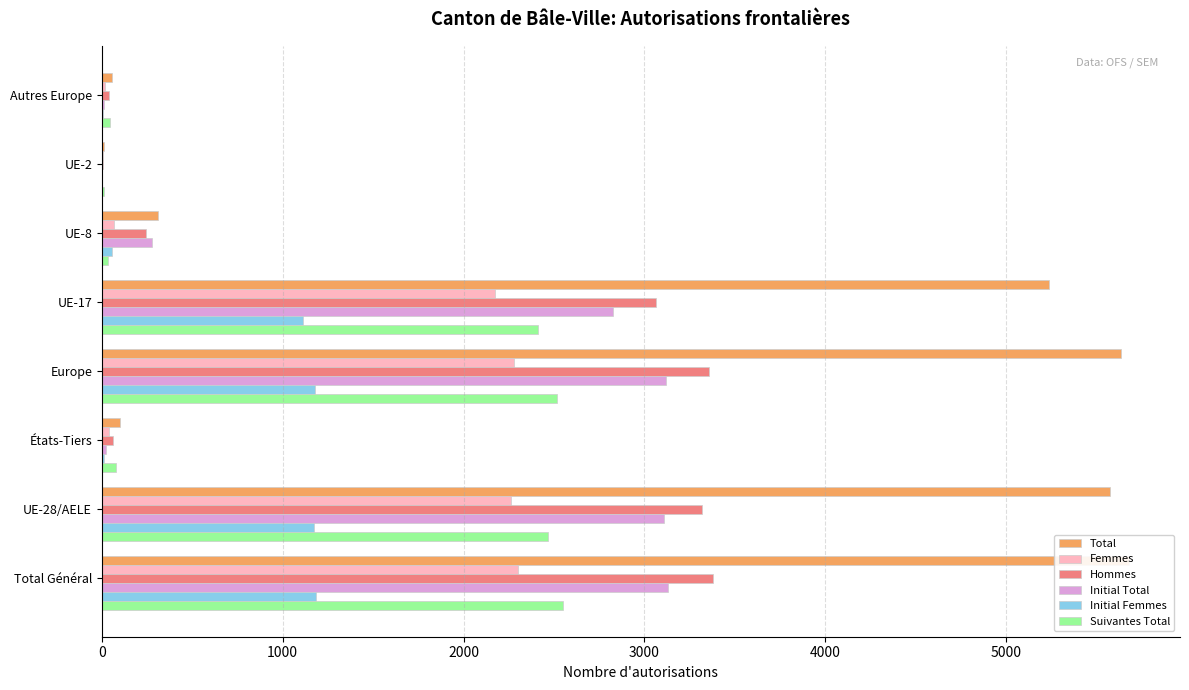

Is the value of Femmes at 2000 greater than the value of Total at 6000?

Yes